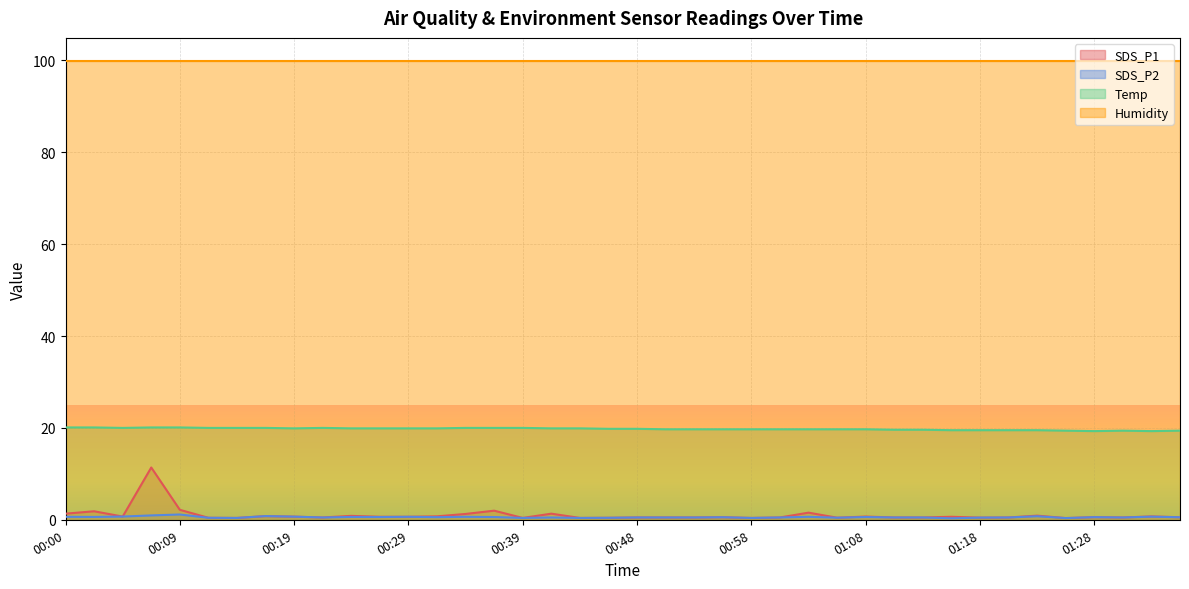

True or false: SDS_P1 and Temp intersect in this chart.

False